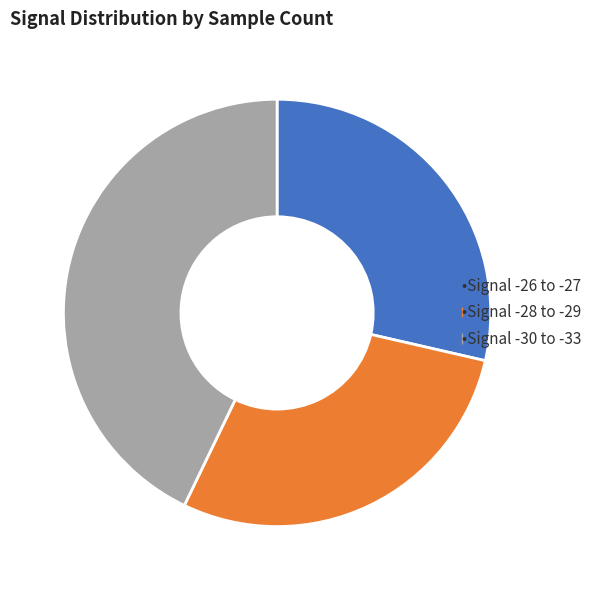

Is there a majority slice in this chart?

No